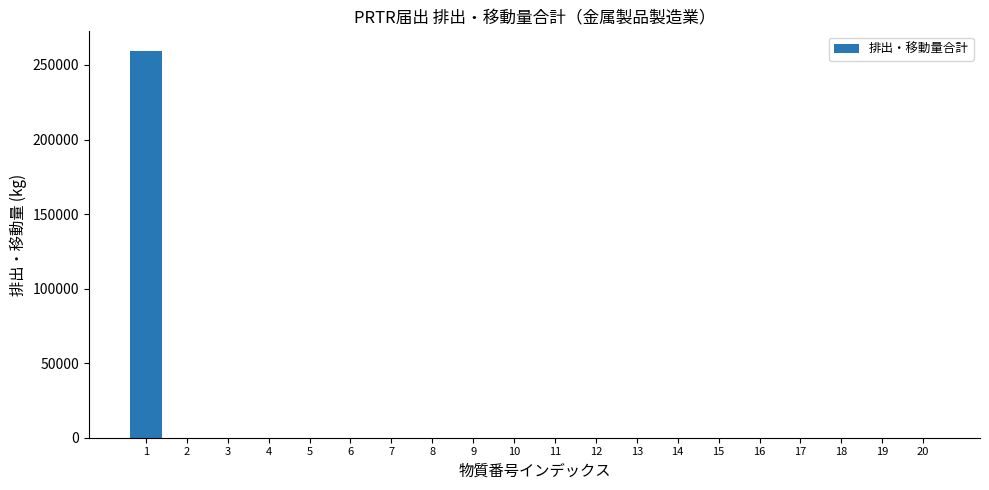

Which label corresponds to the largest value in the chart?

1